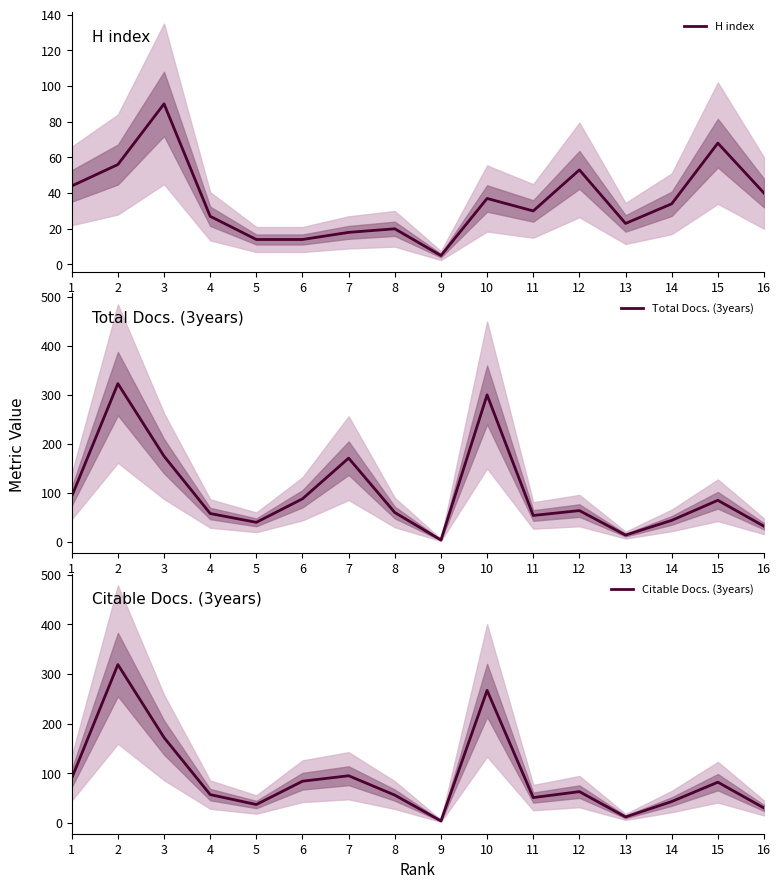

Which series has the largest total across all categories?

Total Docs. (3years)